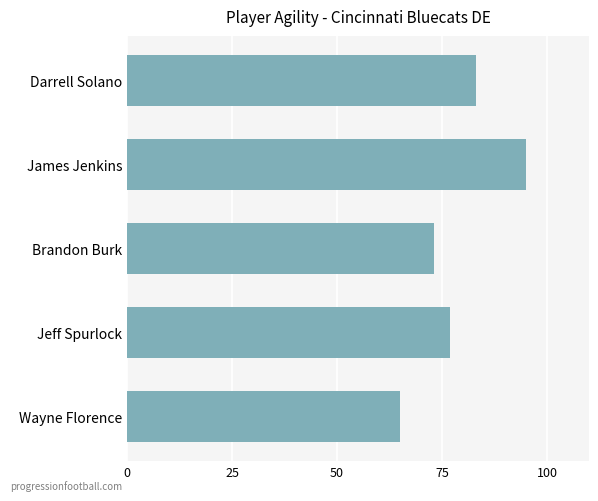

What is the smallest value displayed?

65